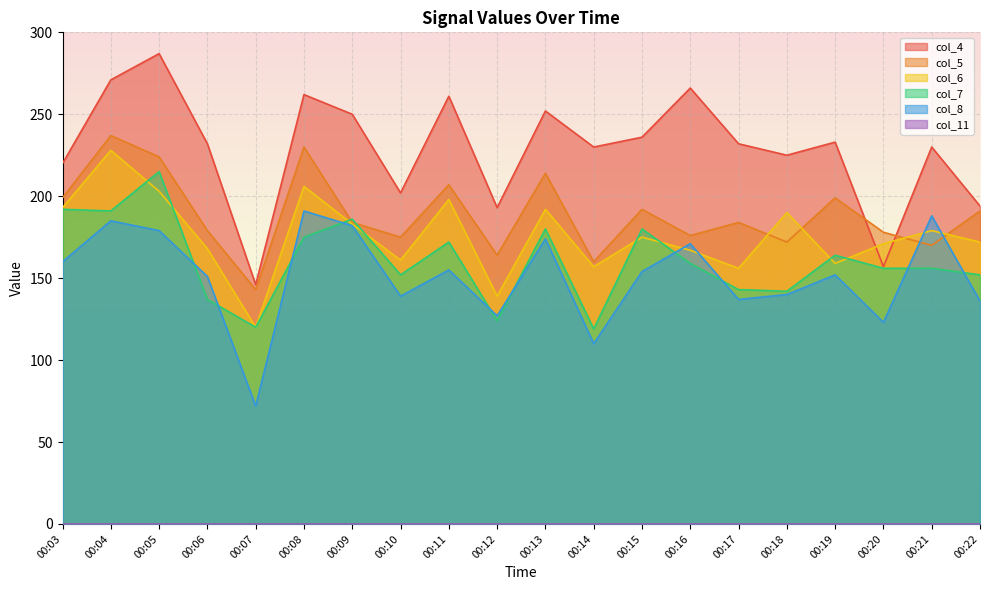

How many values in the col_4 series exceed 232?

9